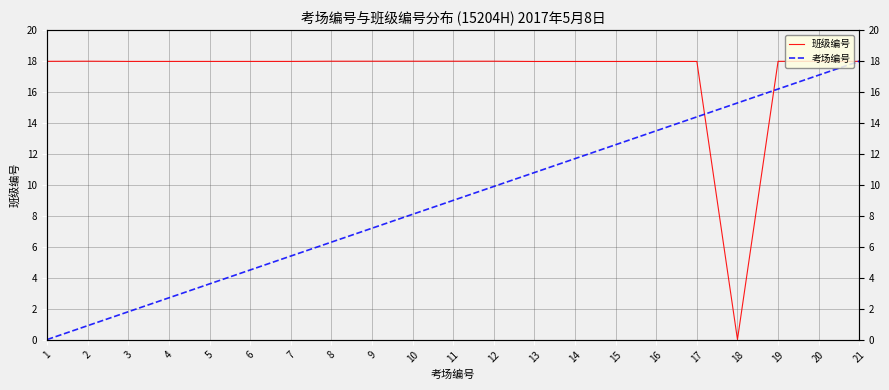

What is the total value across all series at 19?

34.2